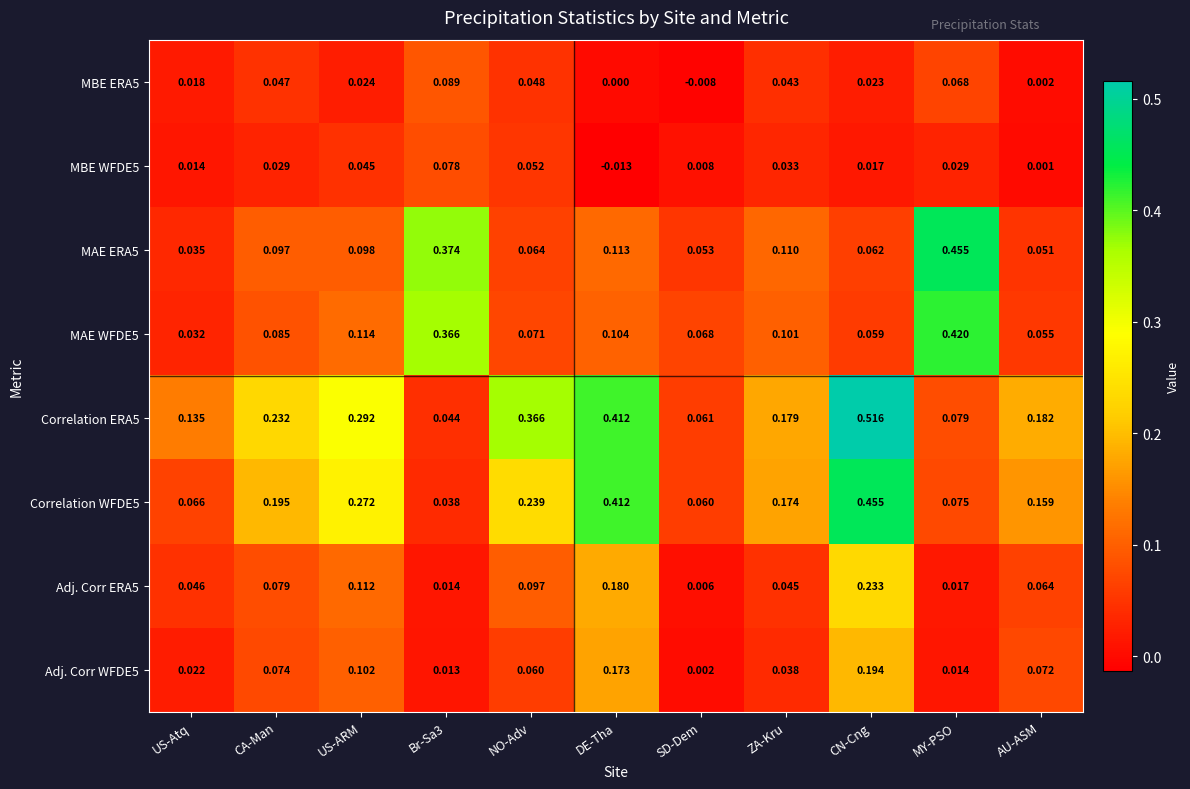

Which category has the highest value in the Adj. Corr ERA5 series?

CN-Cng